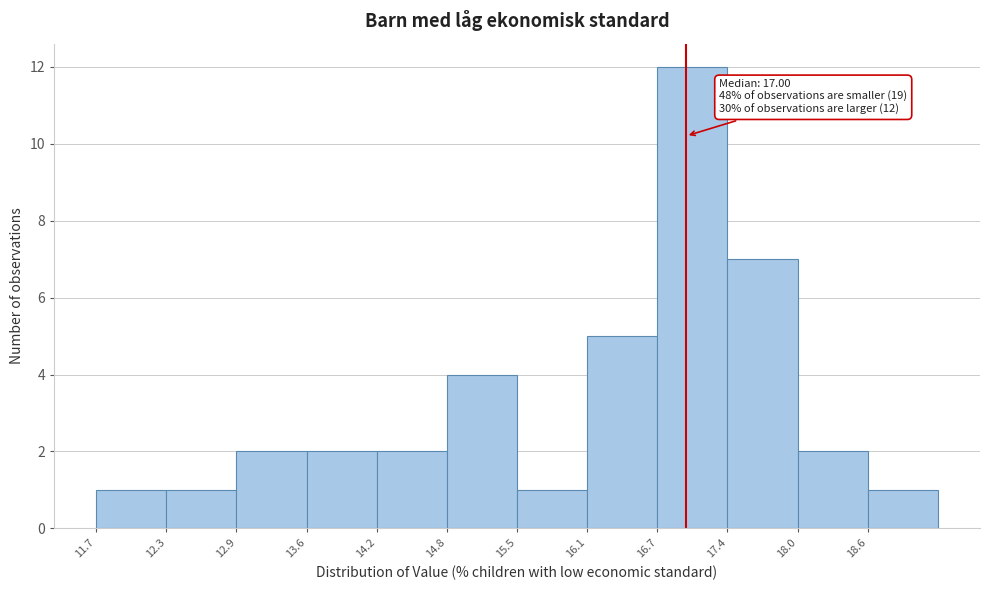

Which range on the x-axis has the tallest bar?

16.7 to 17.4